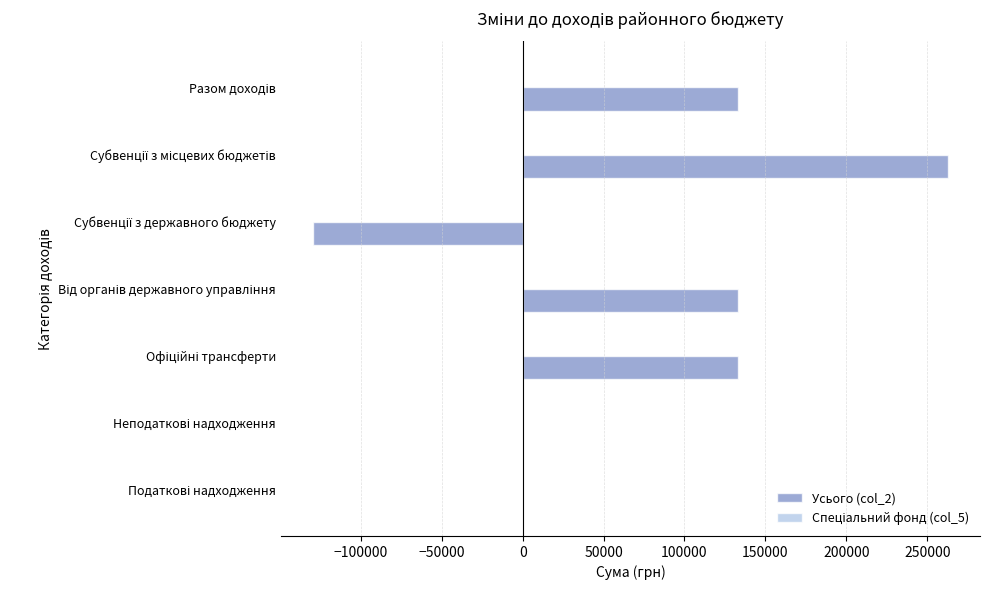

What is the sum of all values?

532800